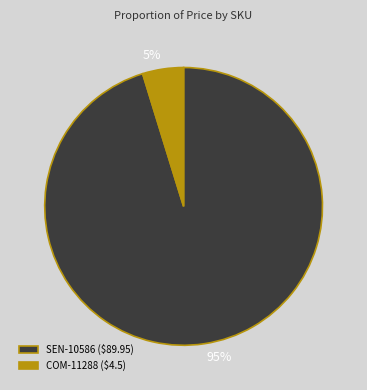

What is the largest slice in the pie chart?

SEN-10586